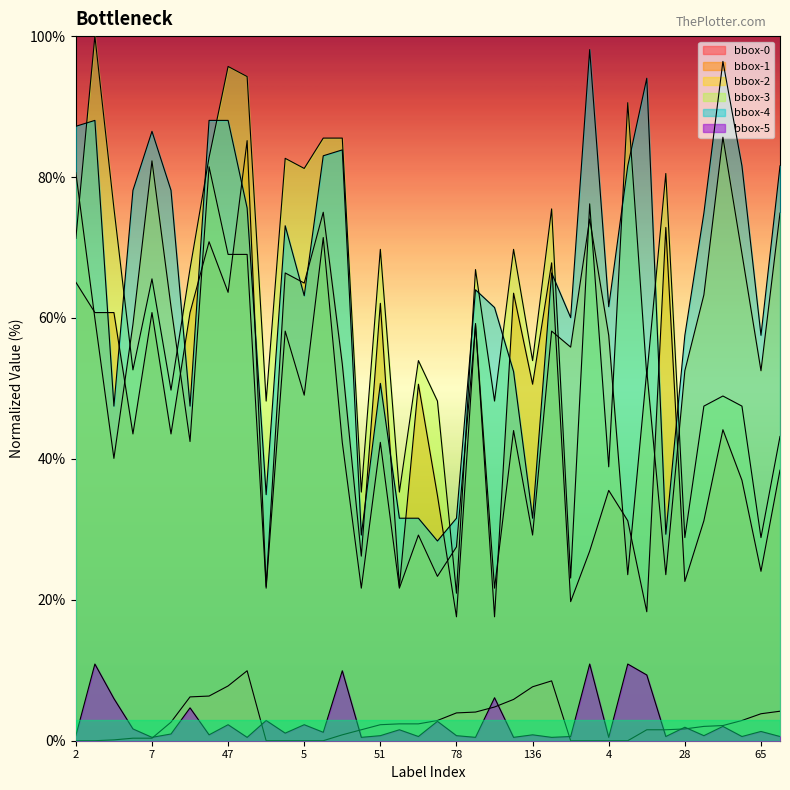

True or false: bbox-4 has a value of 142.8 at 47.

False